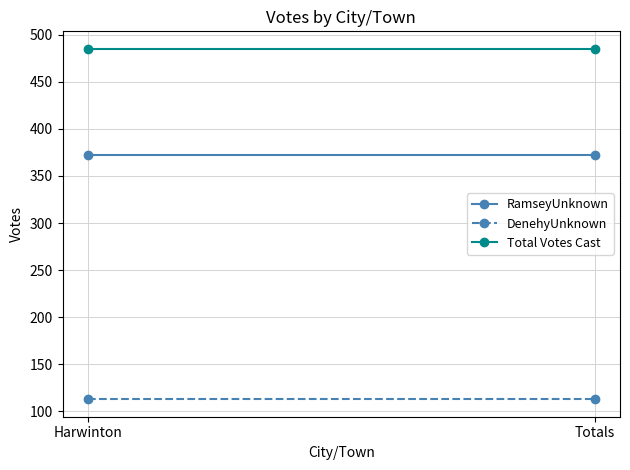

Is it true that Total Votes Cast equals 729 at Harwinton?

False